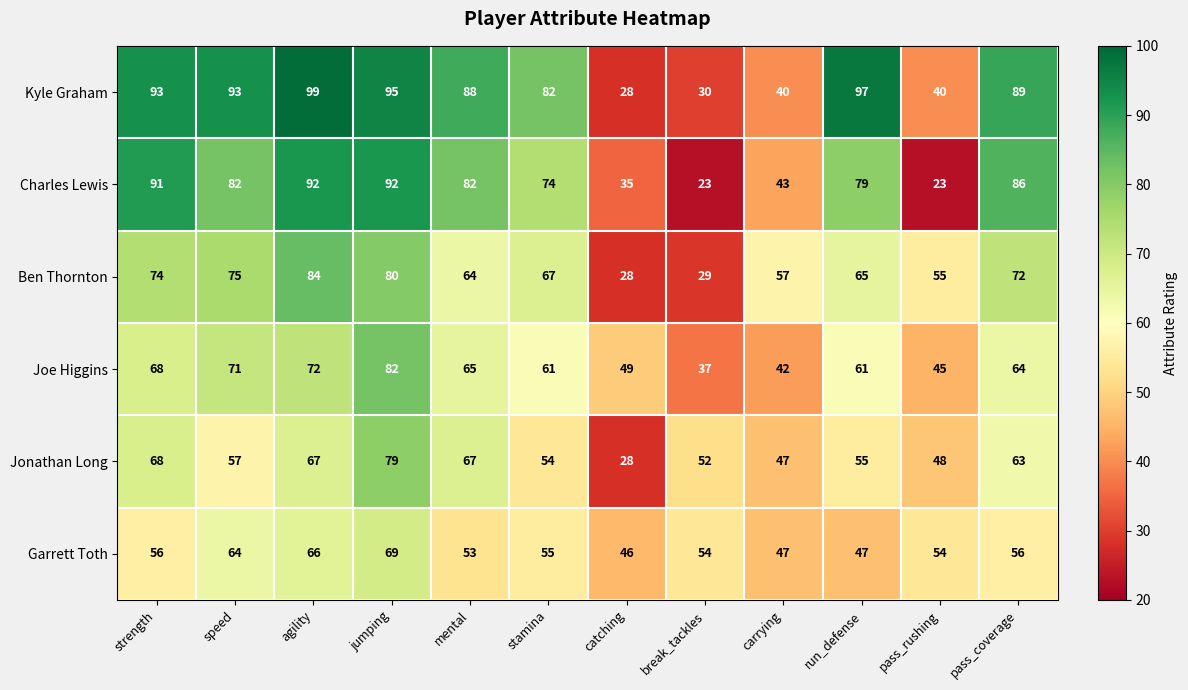

What is the difference between the maximum and minimum values in the Joe Higgins series?

45